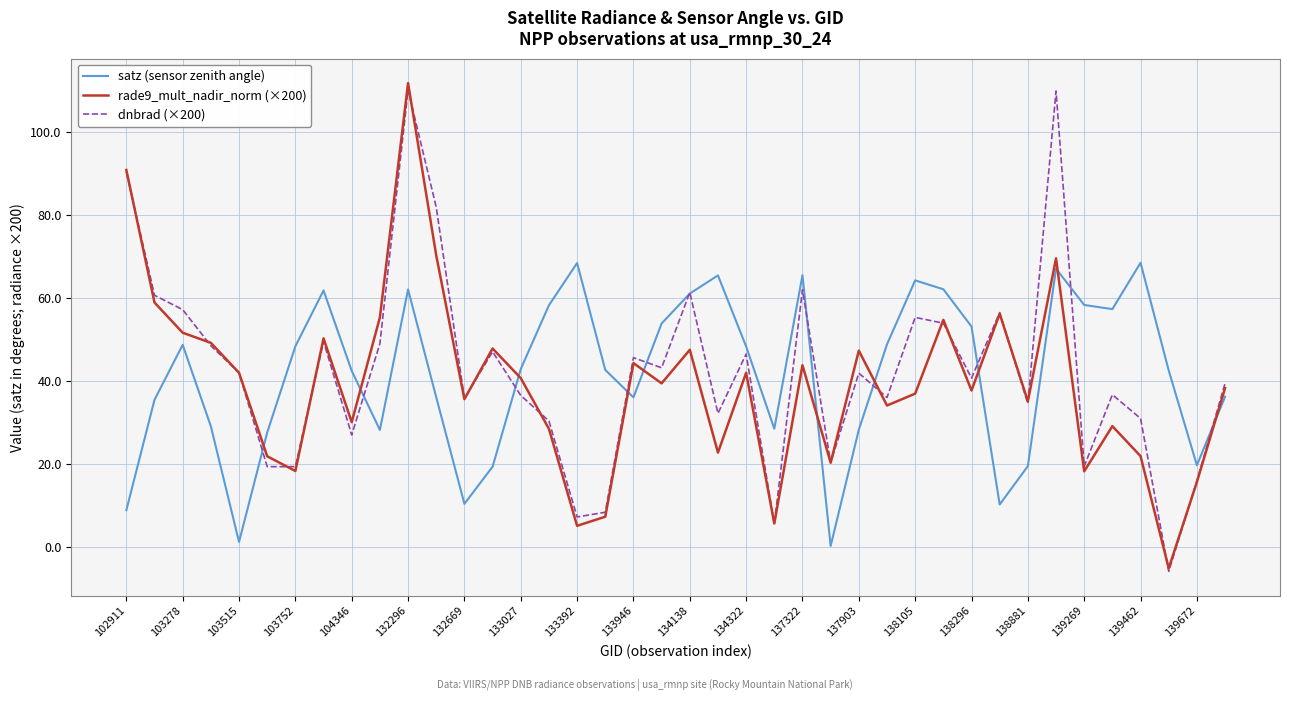

True or false: satz (sensor zenith angle) and rade9_mult_nadir_norm (×200) intersect in this chart.

True